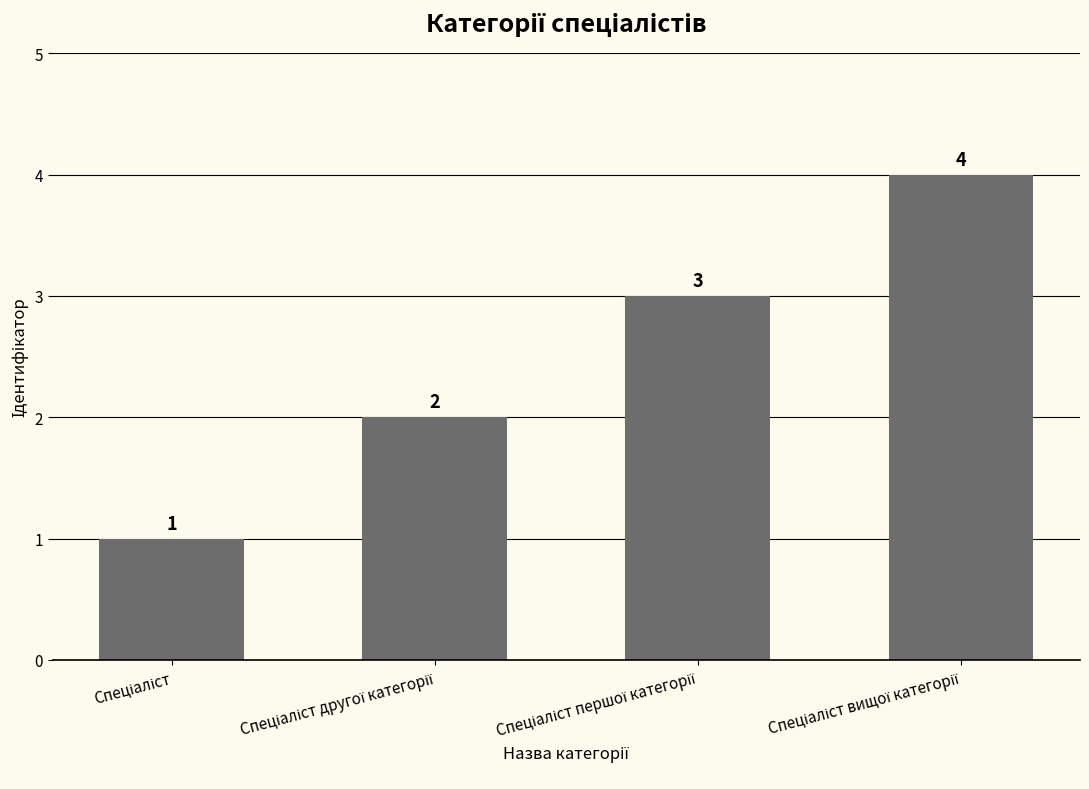

What is the maximum value shown in the chart?

4